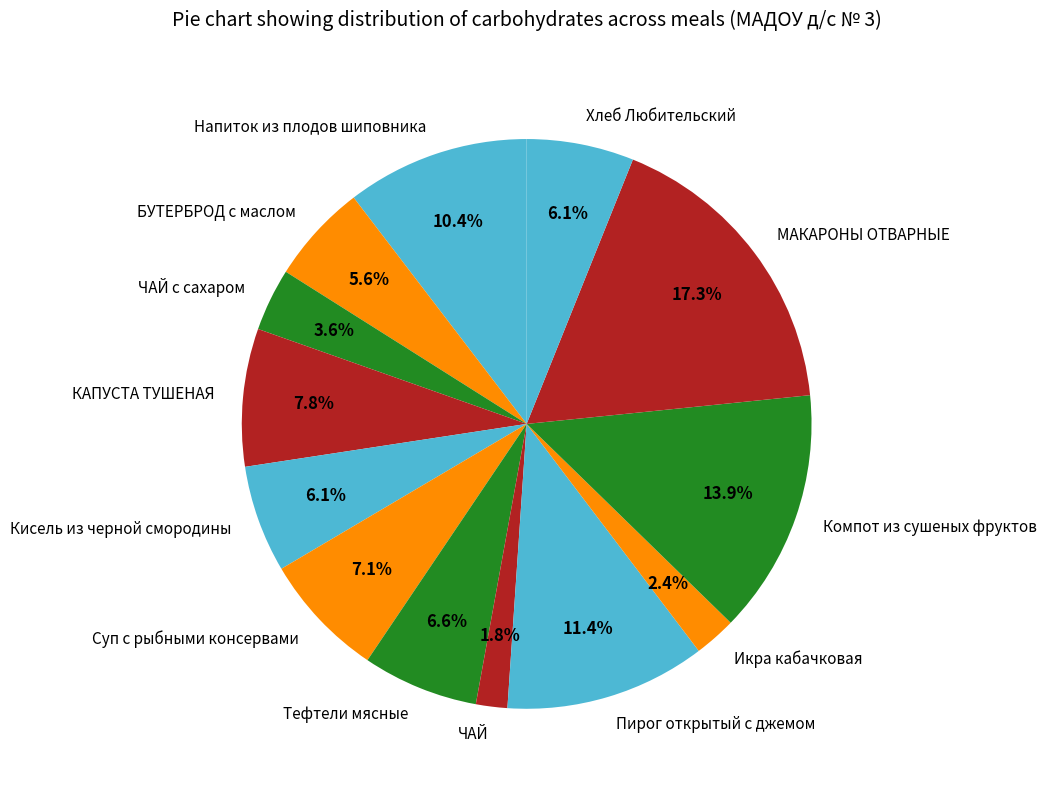

Which slice is the largest?

МАКАРОНЫ ОТВАРНЫЕ